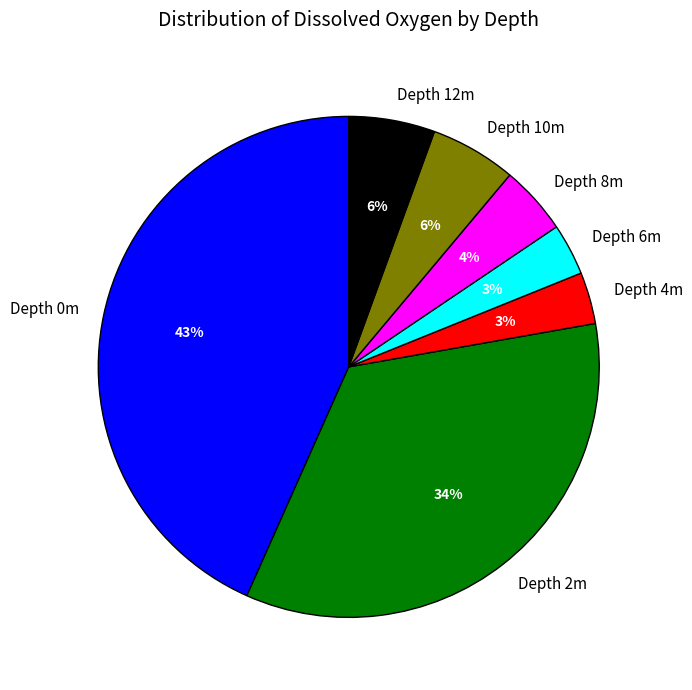

Is there any slice that represents more than half of the pie?

No